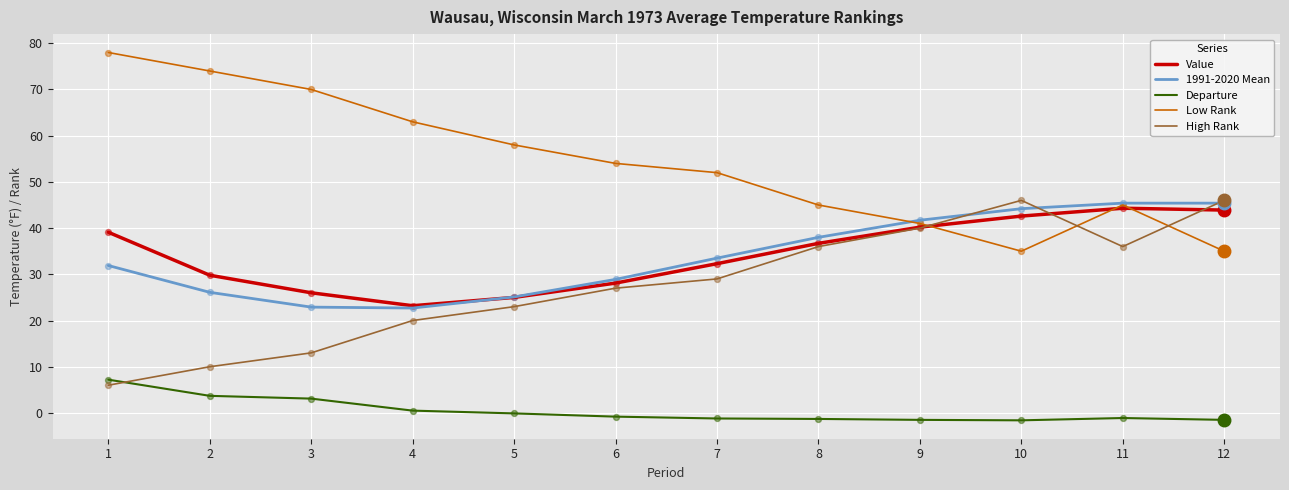

Which series has the largest total across all categories?

Low Rank